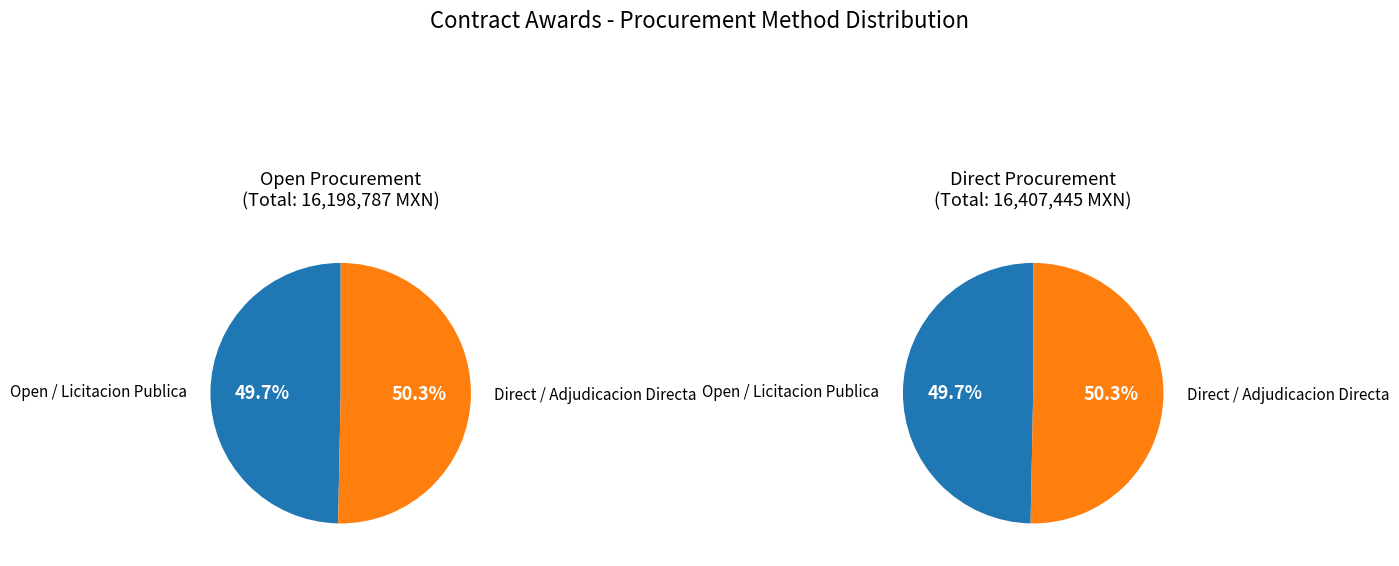

To the nearest percent, what is the difference between the 6 and 2 slice percentages?

1%